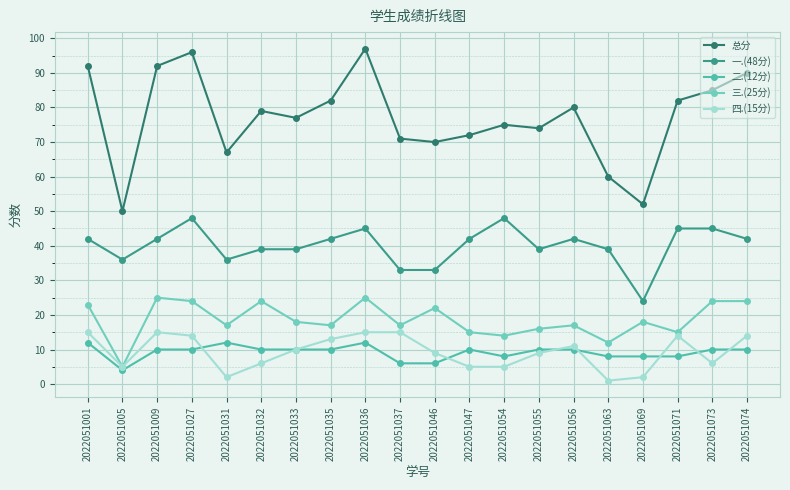

Reading left to right, transcribe all the data shown in this chart.

总分: 92	50	92	96	67	79	77	82	97	71	70	72	75	74	80	60	52	82	85	90
一.(48分): 42	36	42	48	36	39	39	42	45	33	33	42	48	39	42	39	24	45	45	42
二.(12分): 12	4	10	10	12	10	10	10	12	6	6	10	8	10	10	8	8	8	10	10
三.(25分): 23	5	25	24	17	24	18	17	25	17	22	15	14	16	17	12	18	15	24	24
四.(15分): 15	5	15	14	2	6	10	13	15	15	9	5	5	9	11	1	2	14	6	14